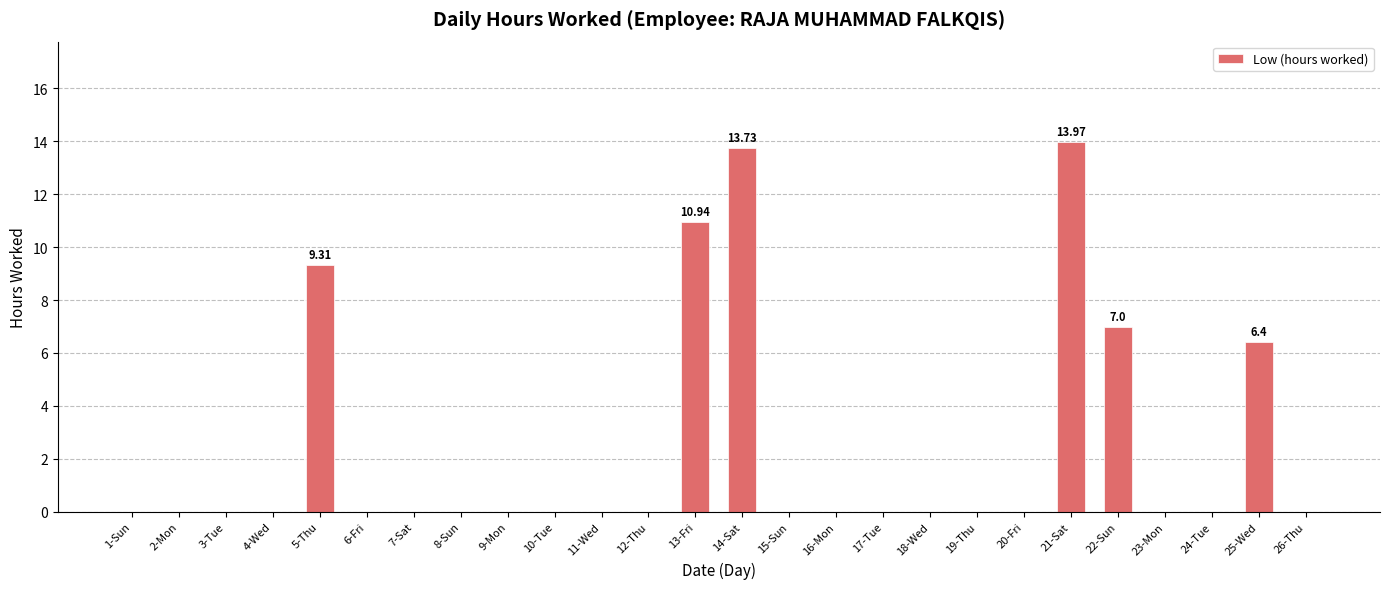

Reading left to right, extract all data points from this chart.

0.0	0.0	0.0	0.0	9.3	0.0	0.0	0.0	0.0	0.0	0.0	0.0	10.9	13.7	0.0	0.0	0.0	0.0	0.0	0.0	14.0	7.0	0.0	0.0	6.4	0.0